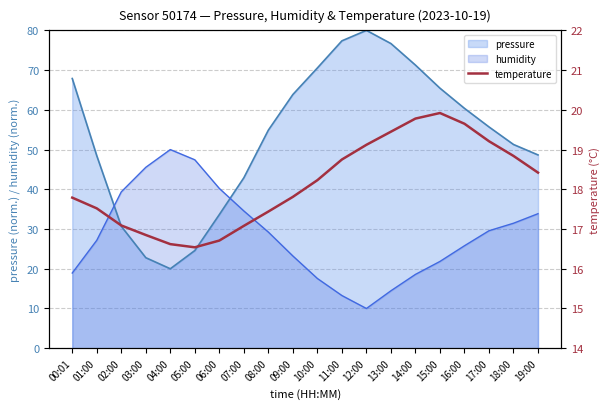

At which label is the value closest to 18?

09:00